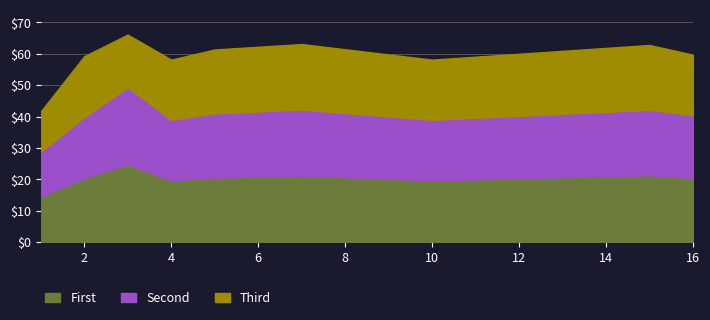

What is the total value across all series at 16?

59.7